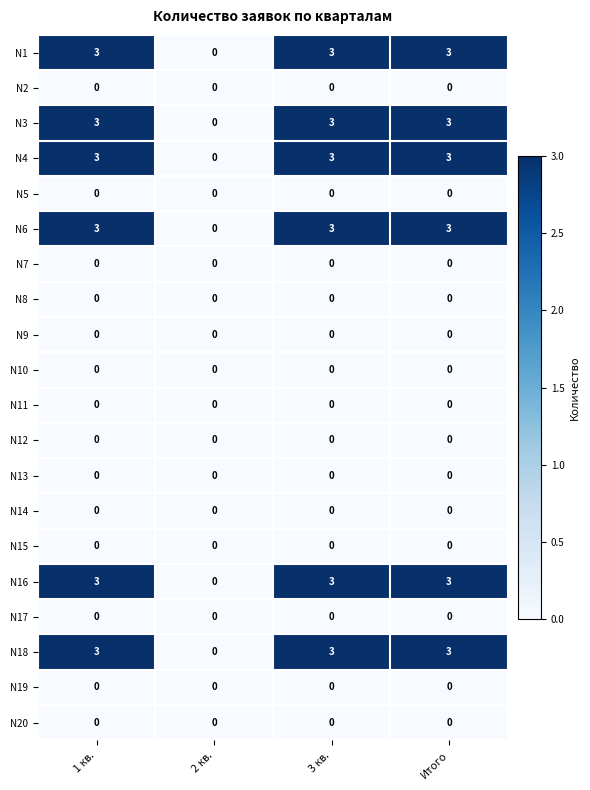

At how many categories does at least one series exceed 1?

3